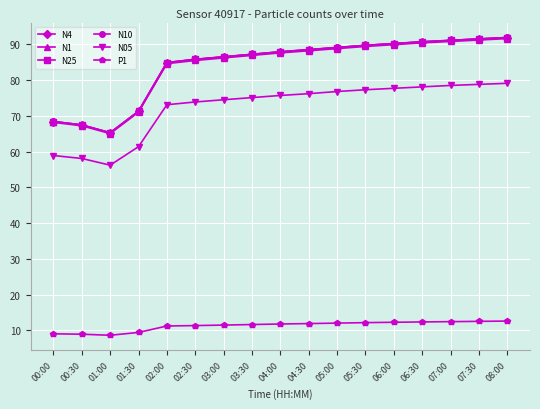

True or false: N4 and P1 cross at least once.

False